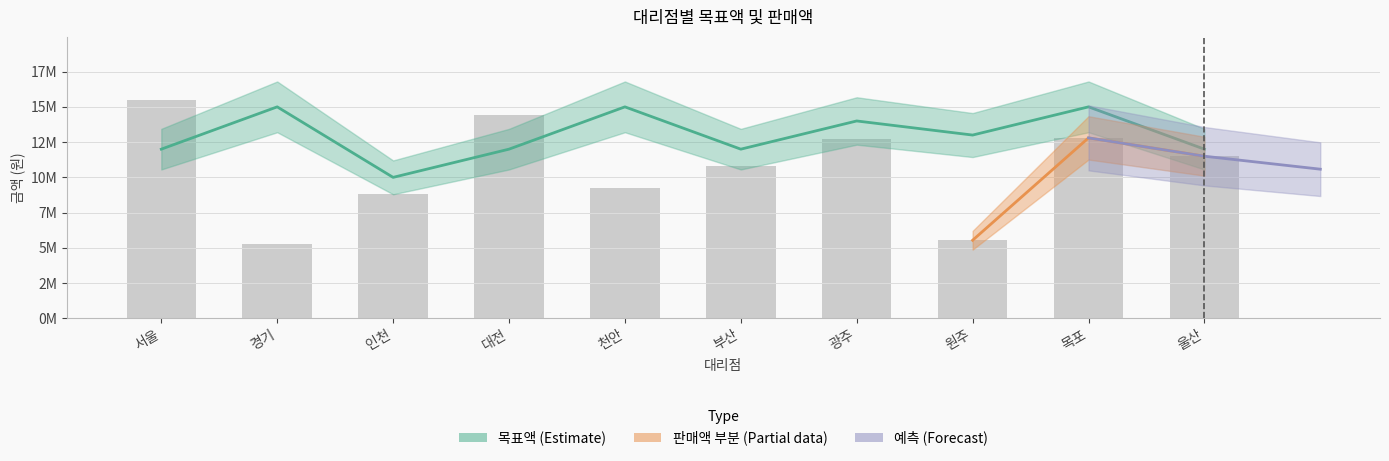

Rank the categories by 목표액 value from lowest to highest.

인천, 서울, 대전, 부산, 울산, 원주, 광주, 경기, 천안, 목포